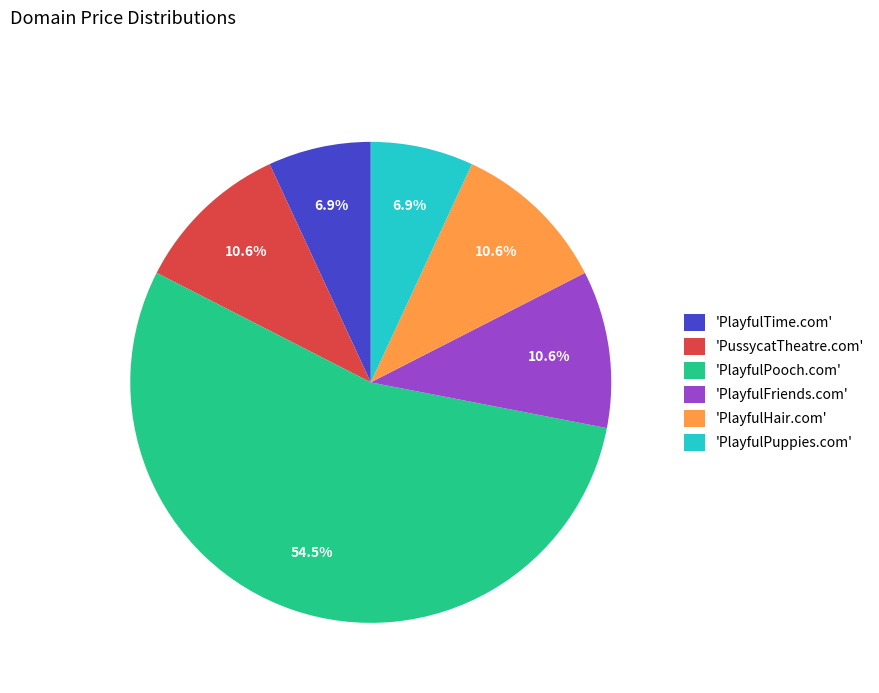

Which slice is the largest?

'PlayfulPooch.com'